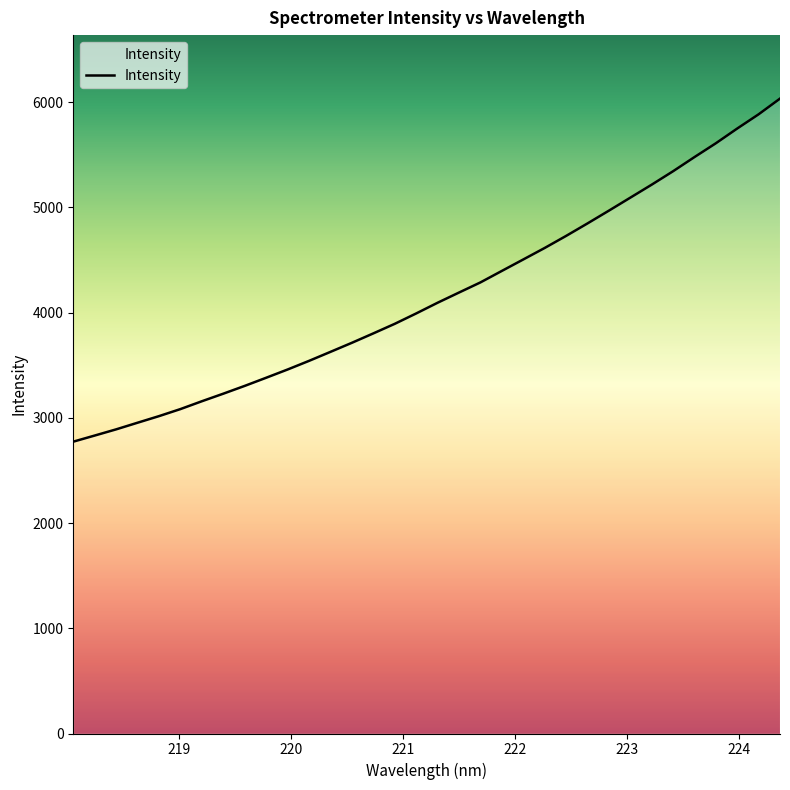

What is the greatest value displayed?

6032.5